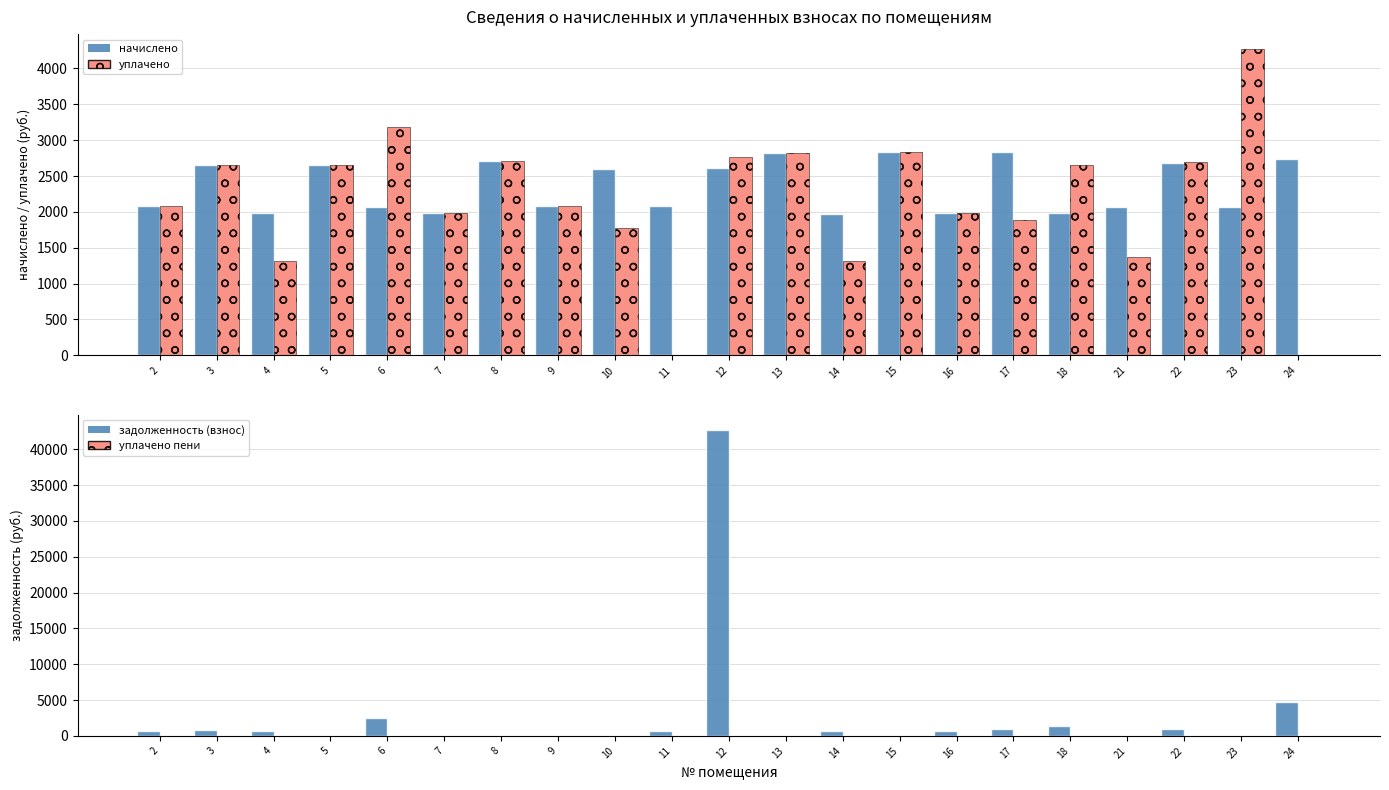

Count the number of categories in the chart.

21